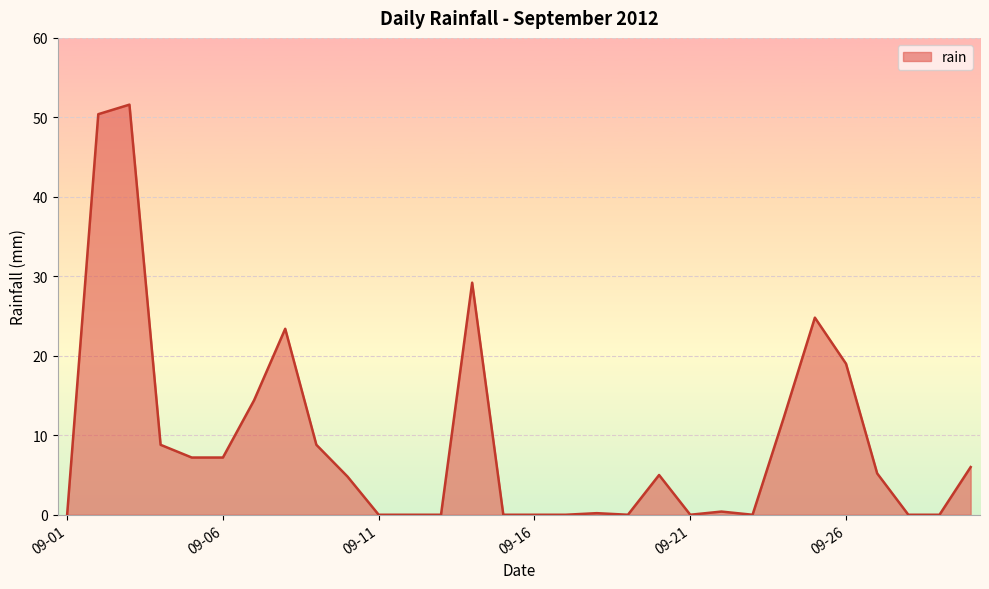

What is the greatest value displayed?

51.6